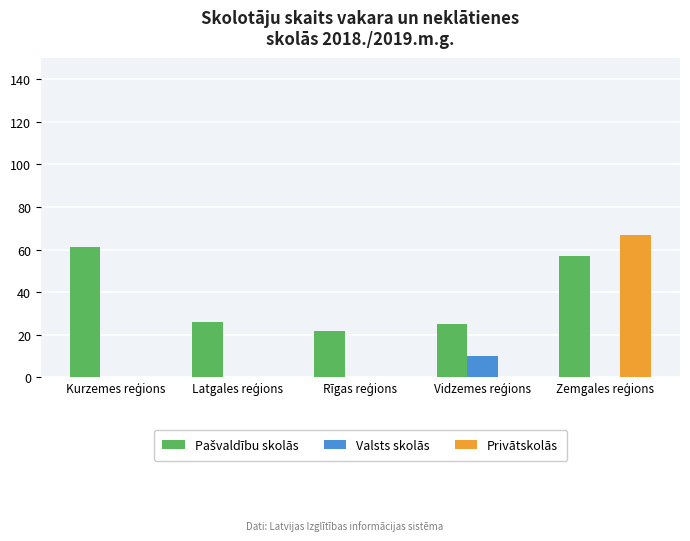

What is the sum of all Valsts skolās values?

10